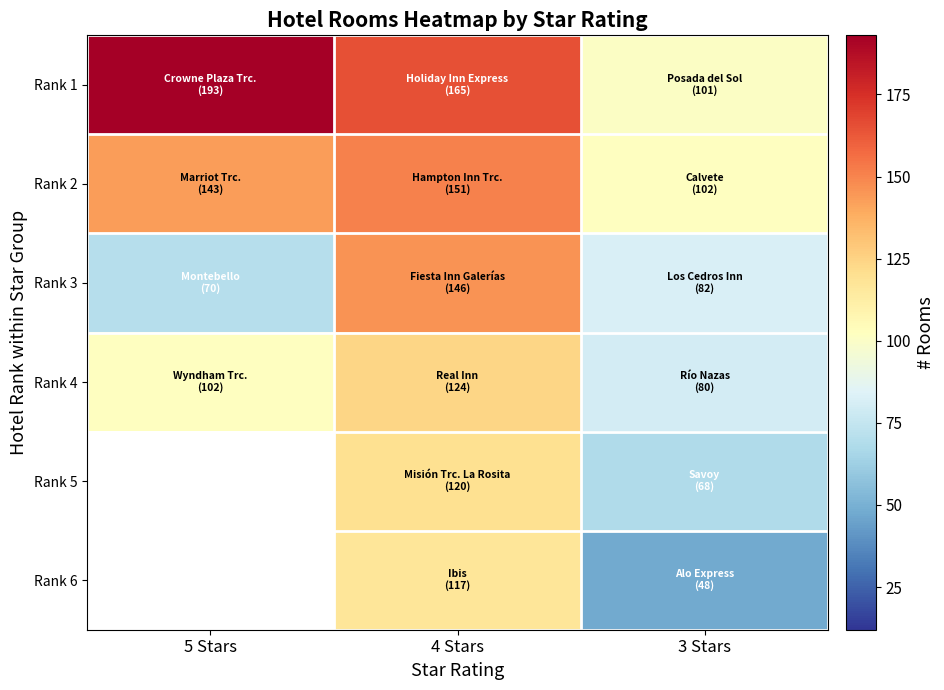

True or false: Rank 5 has a value of 68.0 at 3 Stars.

True